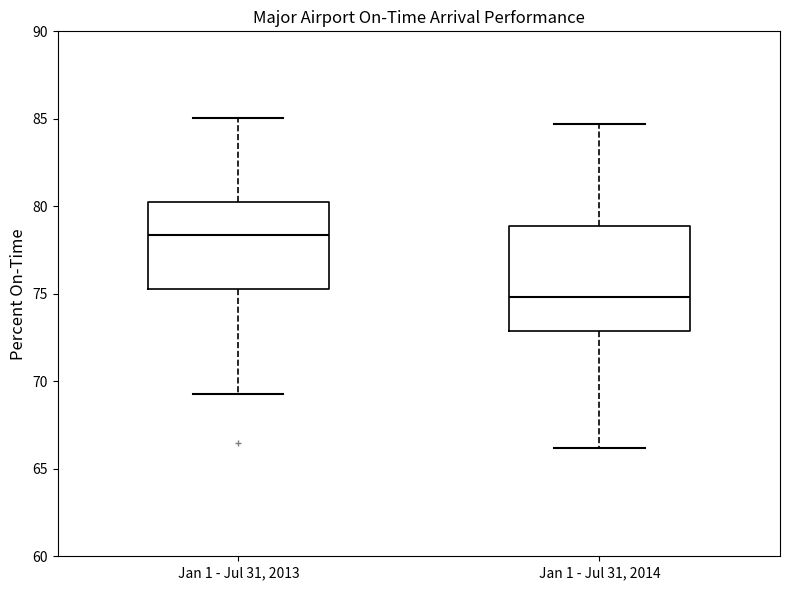

Reading left to right, transcribe this box plot: for each box, give where its median line is, the range the box spans, and where its two whiskers end, as read against the y-axis. The values are not printed on the chart, so give them approximately, as read against the axis.

Jan 1 - Jul 31, 2013: median 78.5, box 75.5 to 80.0, whiskers 69.5 to 85.0
Jan 1 - Jul 31, 2014: median 75.0, box 73.0 to 79.0, whiskers 66.0 to 84.5